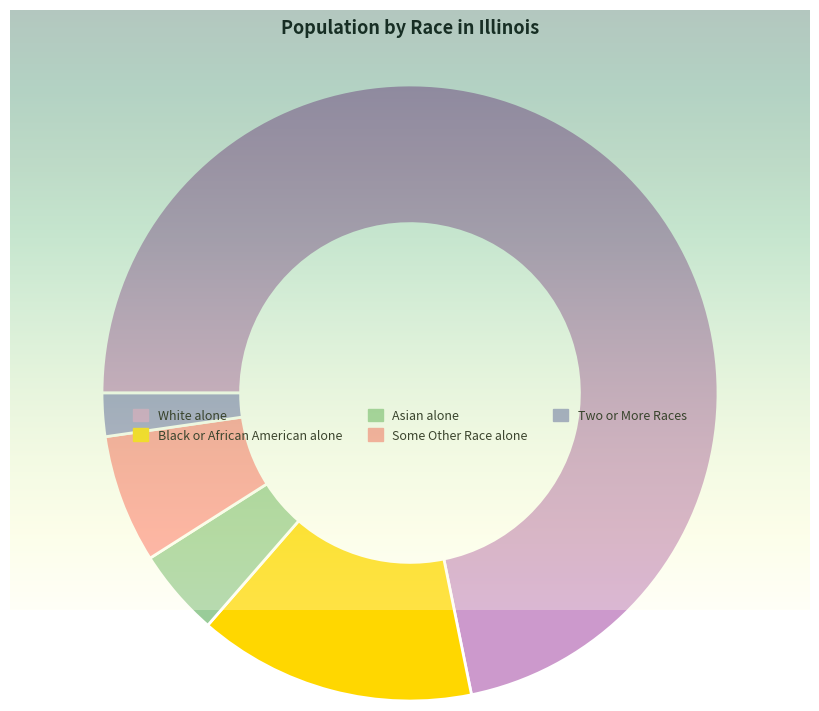

To the nearest percent, what portion does Asian alone represent?

5%